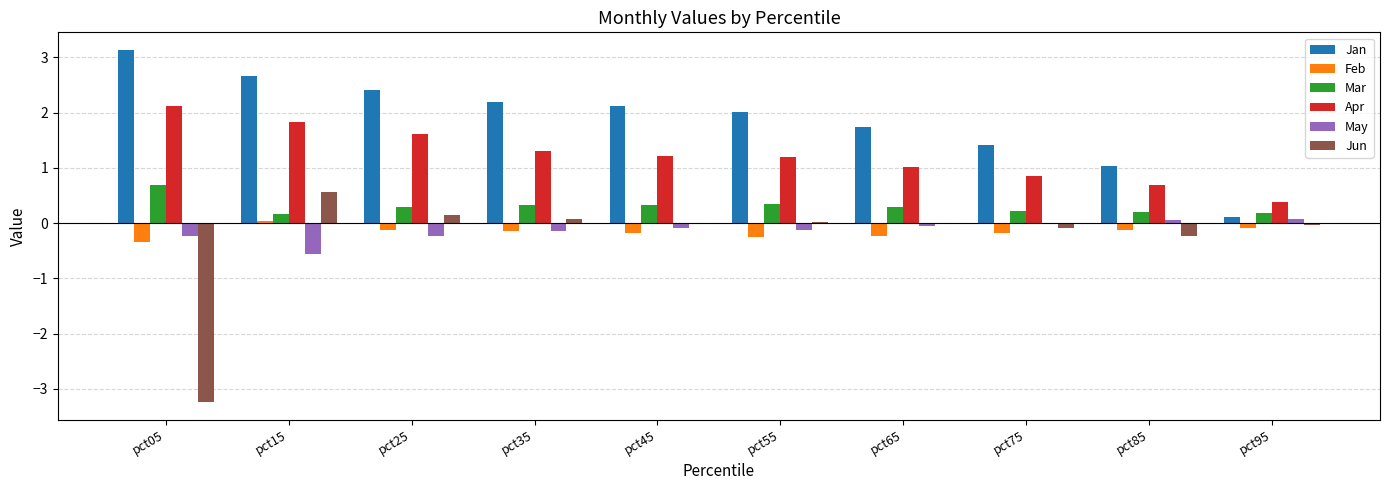

What is the sum of all Jan values?

18.8